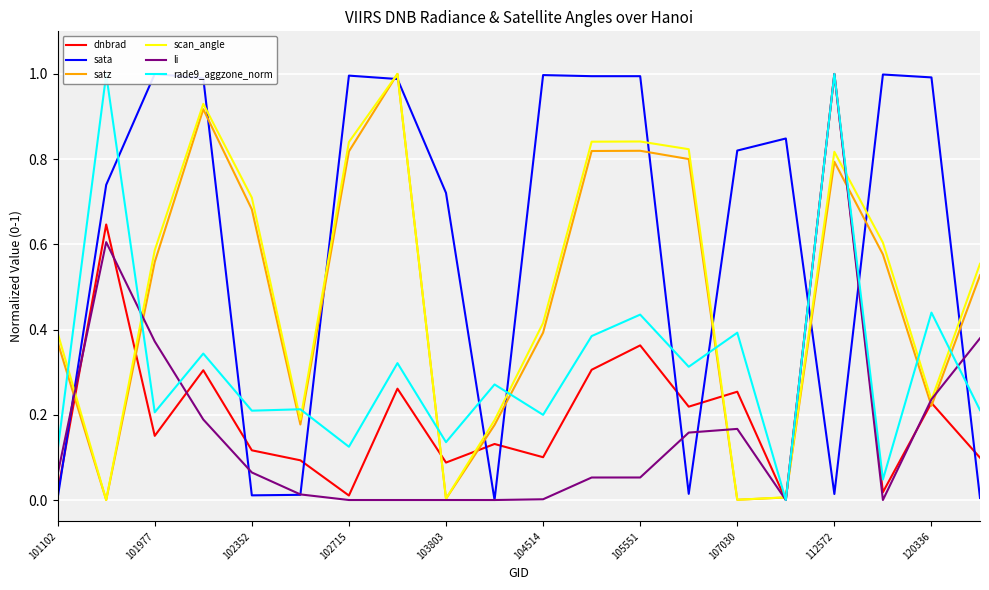

The value of satz at 102715 is 1.2. True or false?

False